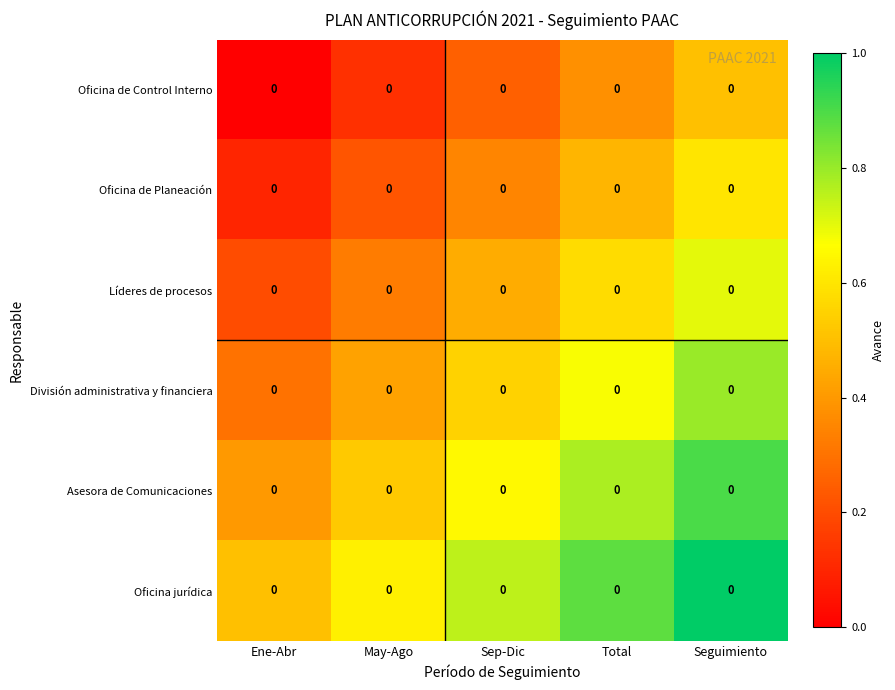

True or false: Líderes de procesos has a value of 0.0 at Ene-Abr.

False